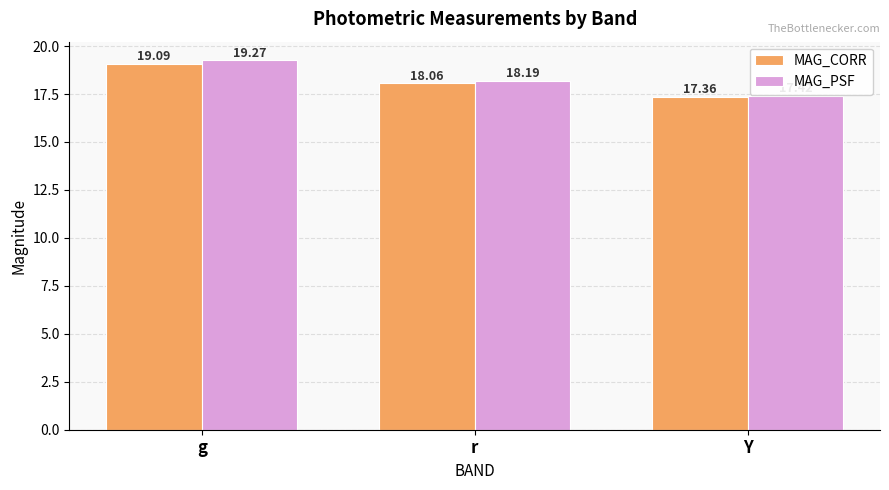

How many bars are there in each group?

2